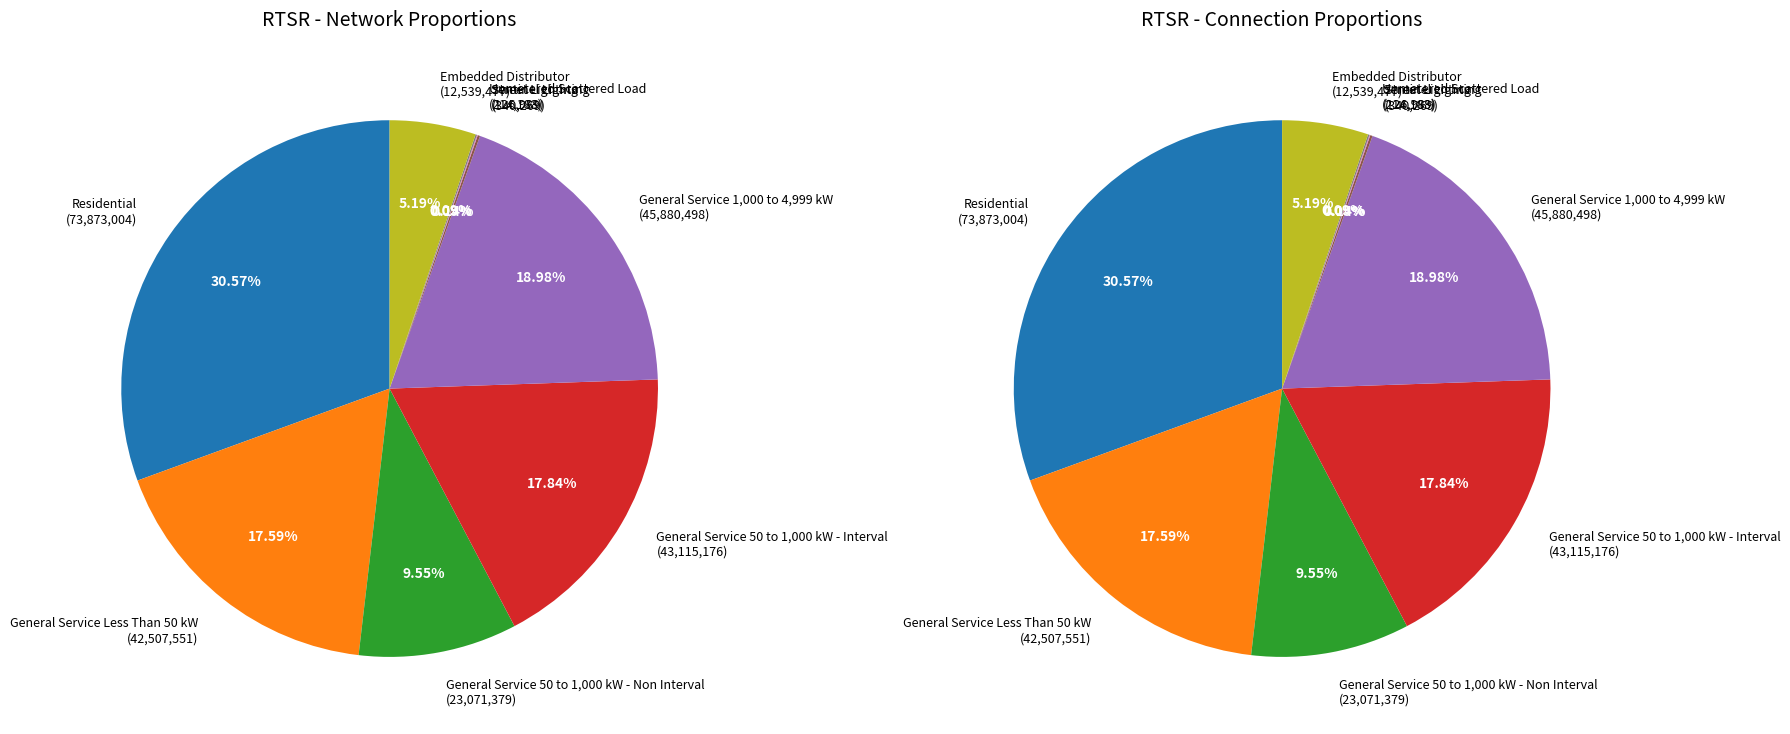

Count the number of slices in the pie.

9